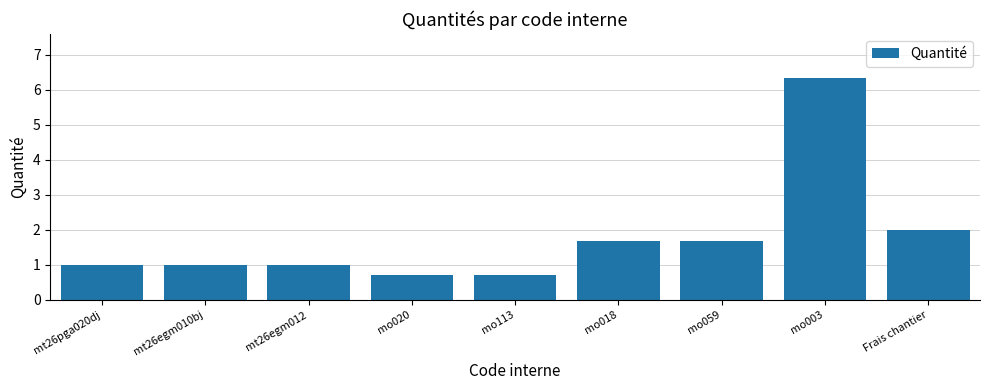

What is the greatest value displayed?

6.3